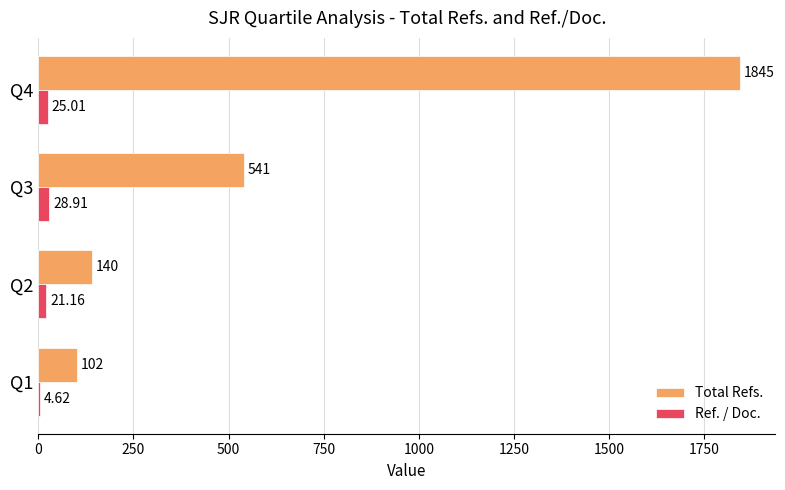

Is the value of Ref. / Doc. at Q1 greater than the value of Total Refs. at Q2?

No